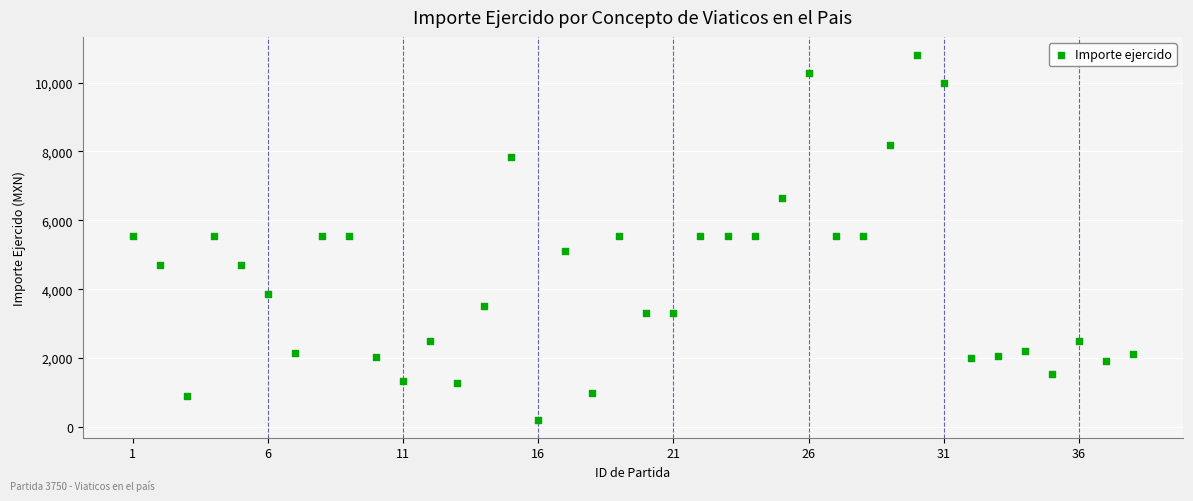

What is the range of Y values (max minus min)?

10580.0